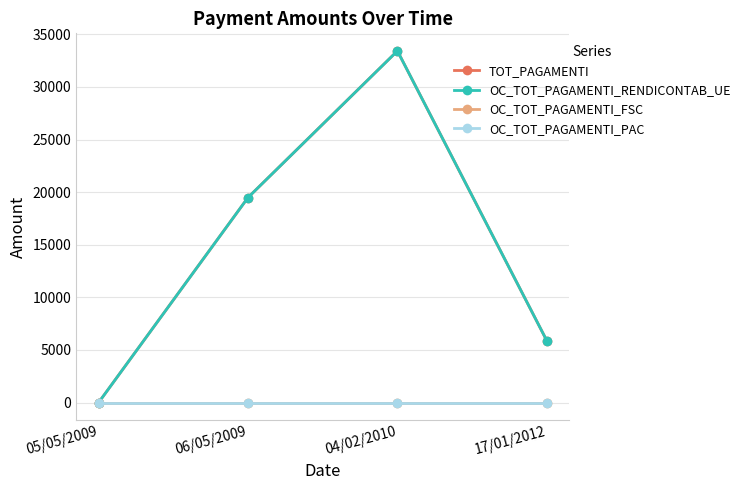

Is this an area chart (filled region under the line)?

No